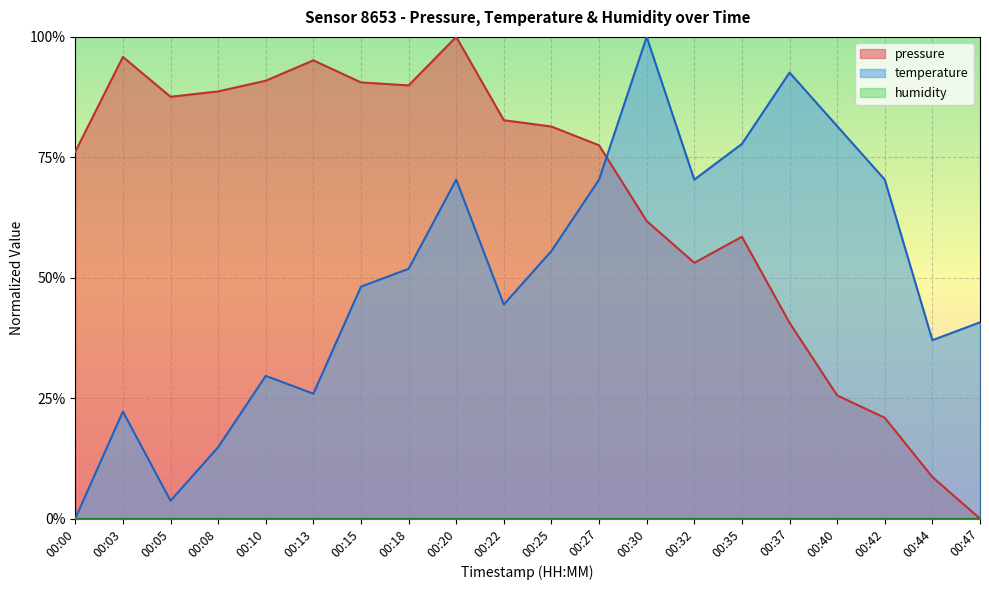

The value of temperature at 00:13 is 0.2. True or false?

False